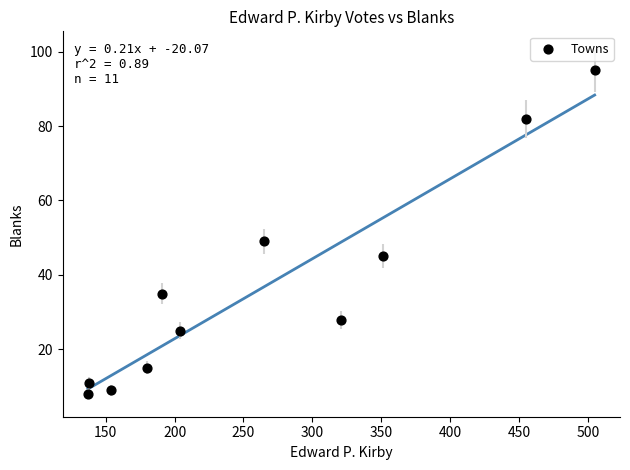

What Y value in the scatter plot is closest to 51?

49